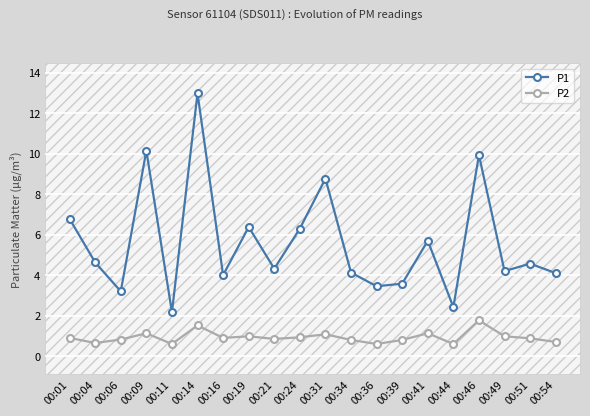

The P1 series shows 6.3 at 00:24. True or false?

True